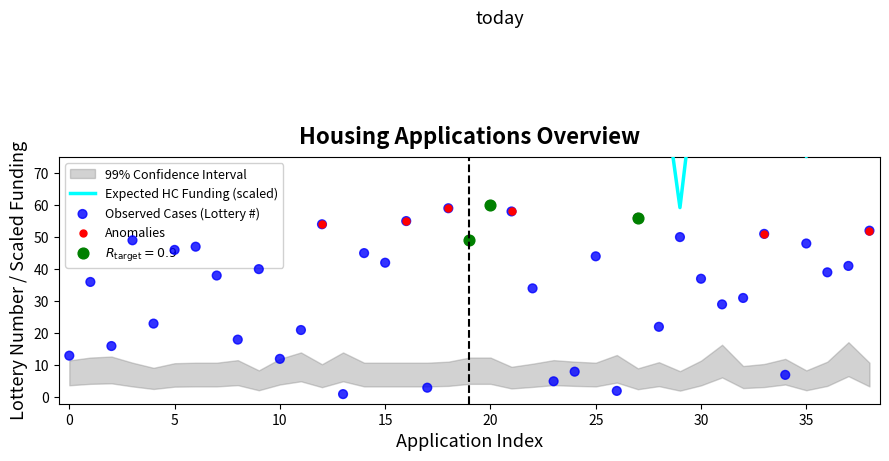

Is the value of HC Funding Amount at 15 greater than the value of Lottery Number at 17?

Yes